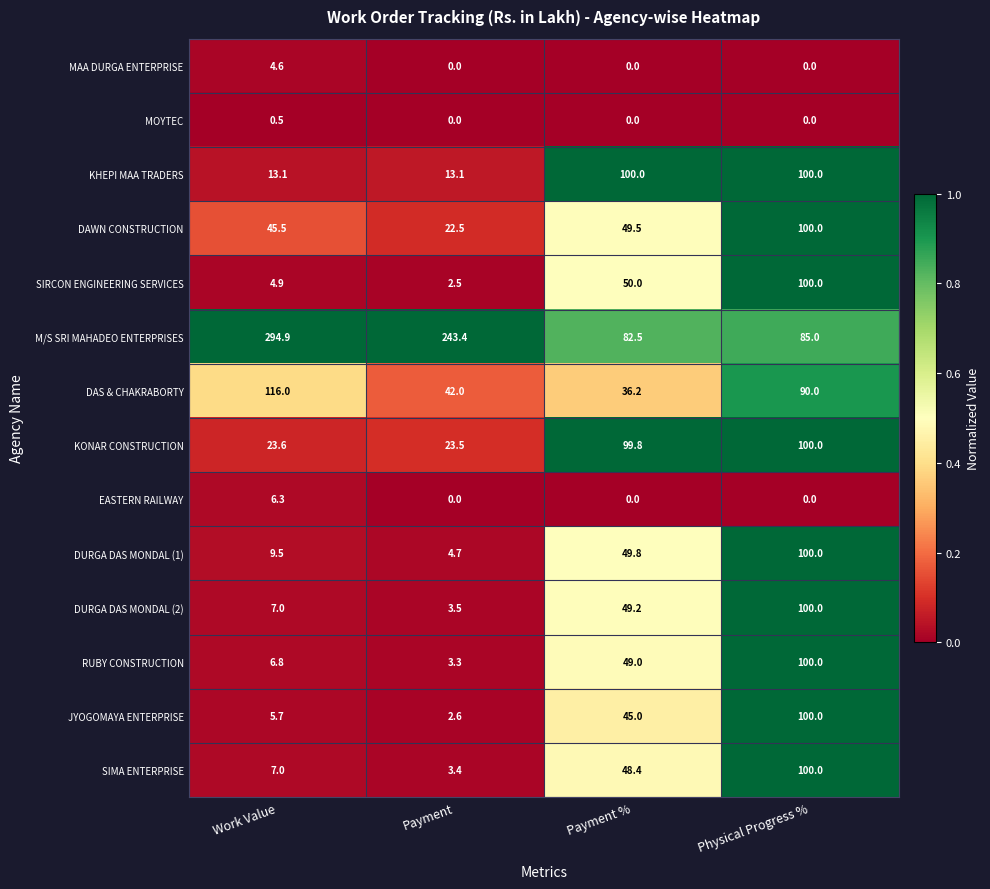

The MOYTEC series shows 0.0 at Payment %. True or false?

True